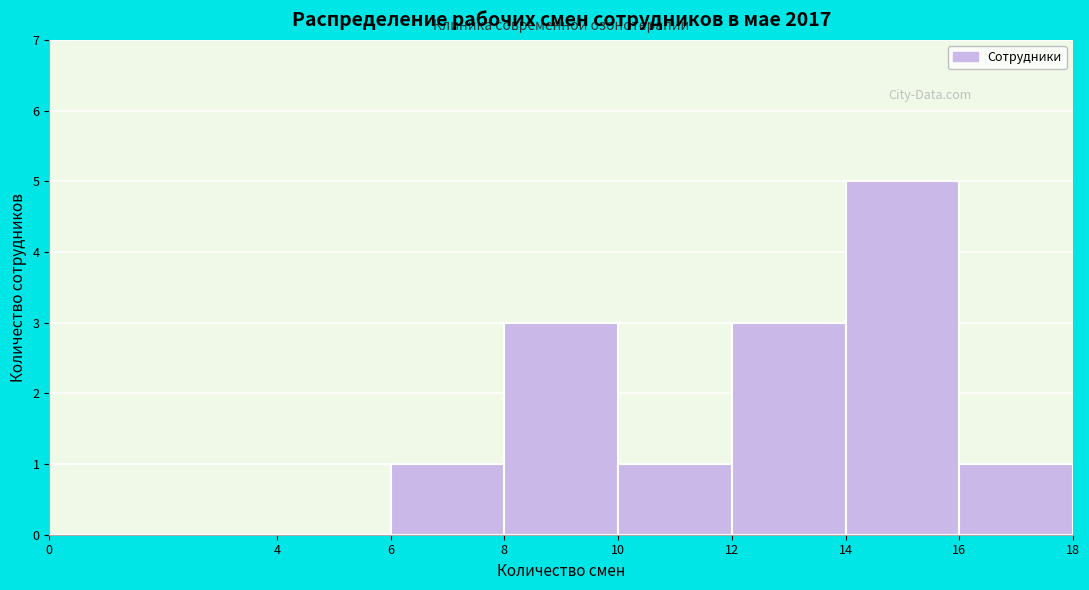

Reading left to right, list every bar in this chart as the range it spans on the x-axis followed by its height. The values are not printed on the chart, so give them approximately, as read against the axis.

0 to 4: 0
4 to 6: 0
6 to 8: 1
8 to 10: 3
10 to 12: 1
12 to 14: 3
14 to 16: 5
16 to 18: 1